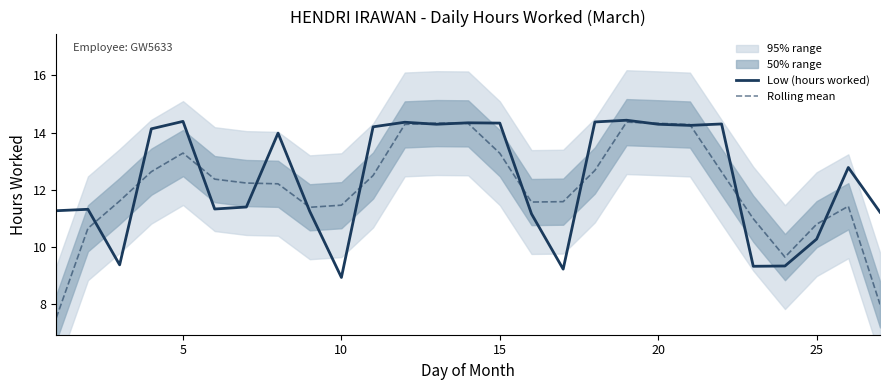

How many data points does each series have?

27